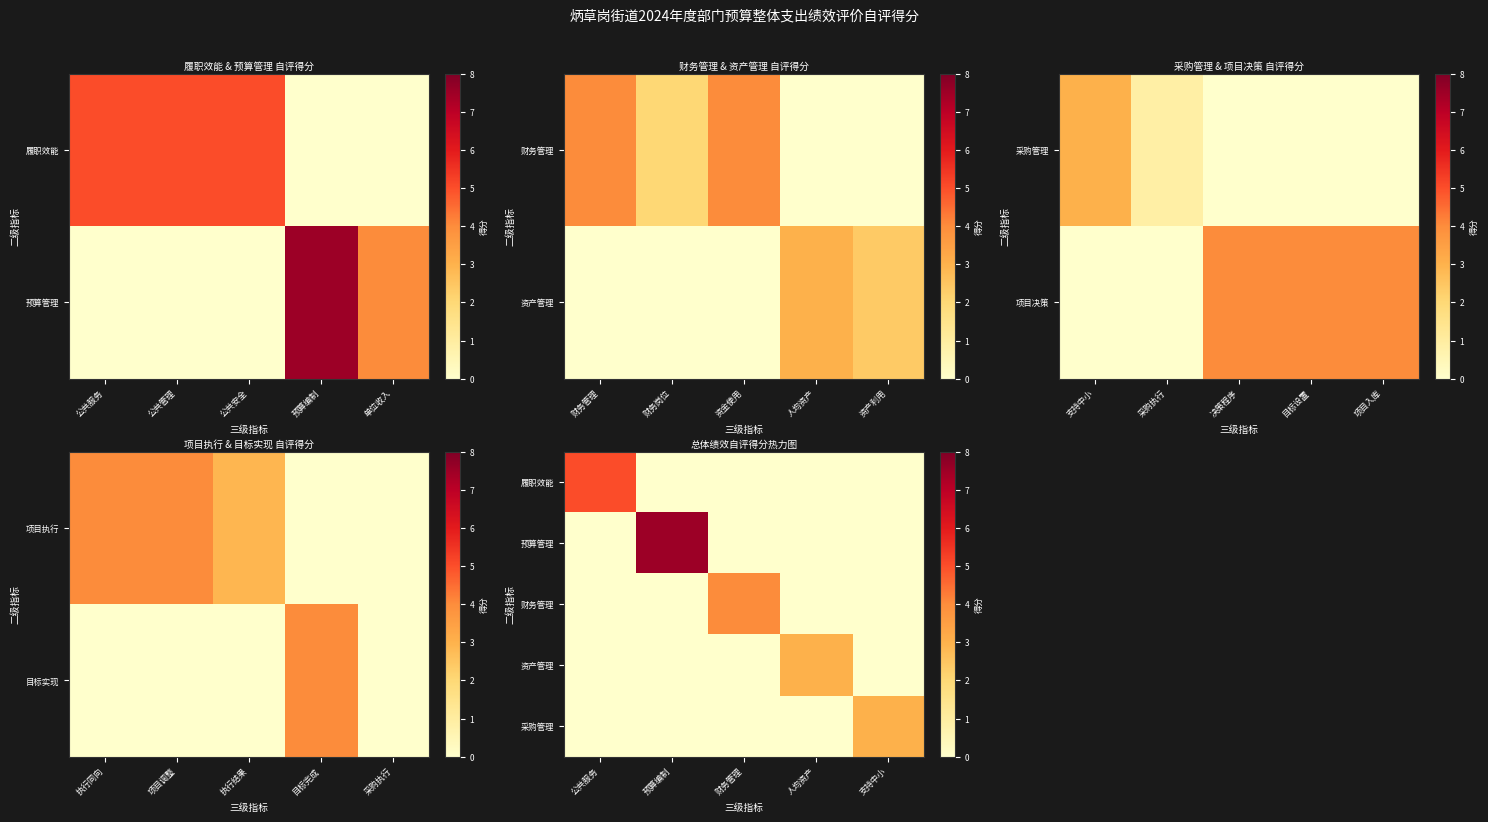

Between 预算编制 and 人均资产, which series saw the biggest shift?

预算管理